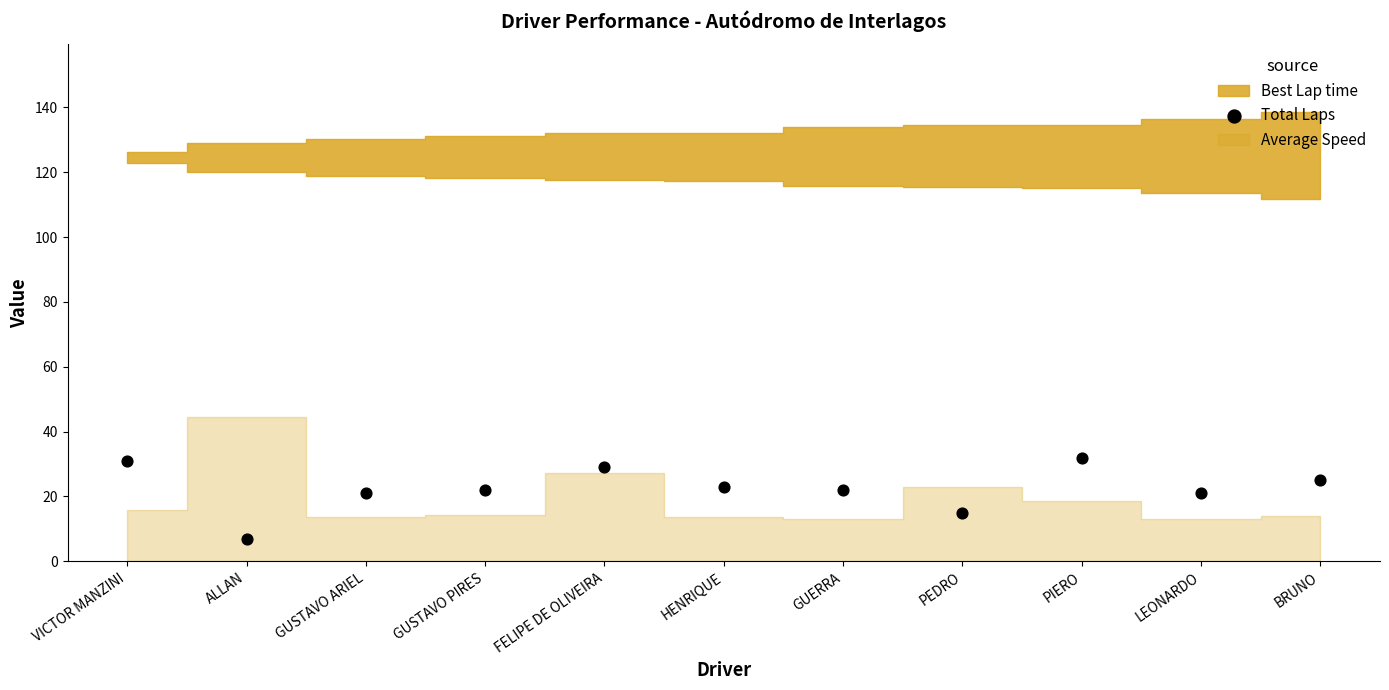

What is the range of Y values (max minus min)?

25